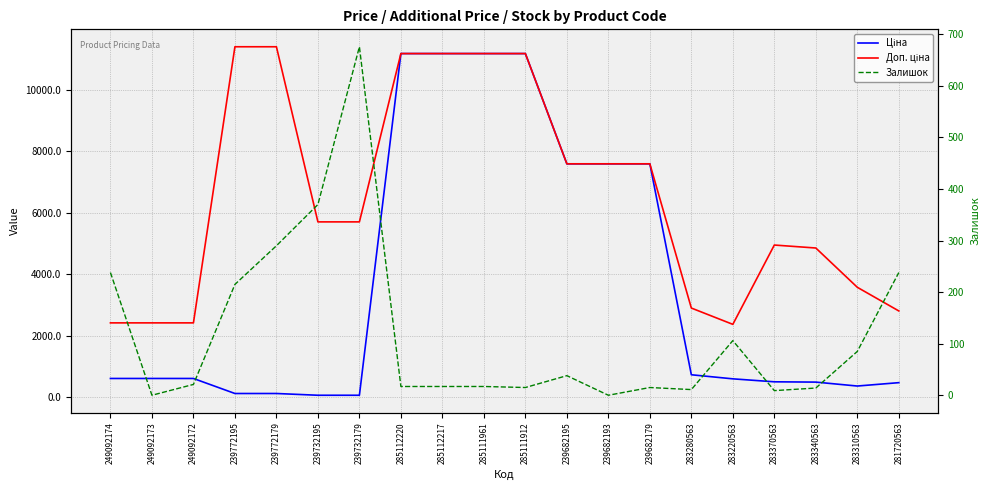

At 283370563, list the series in order from largest to smallest.

Доп. ціна, Ціна, Залишок